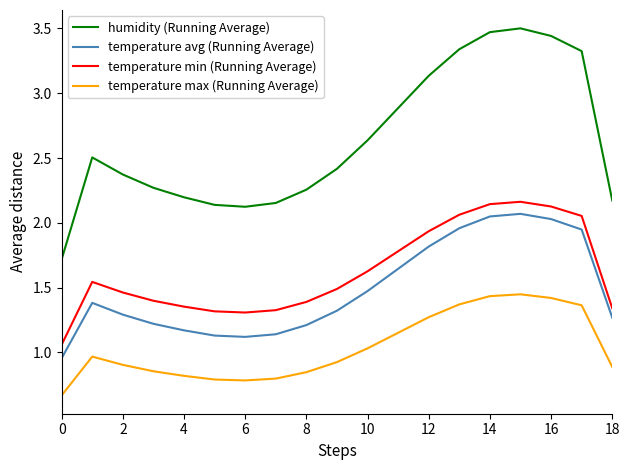

What is the greatest value displayed?

3.5